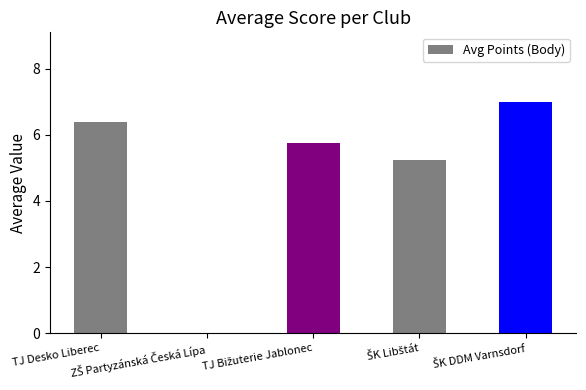

Reading left to right, list all the values displayed in this chart.

6.4	0.0	5.8	5.2	7.0